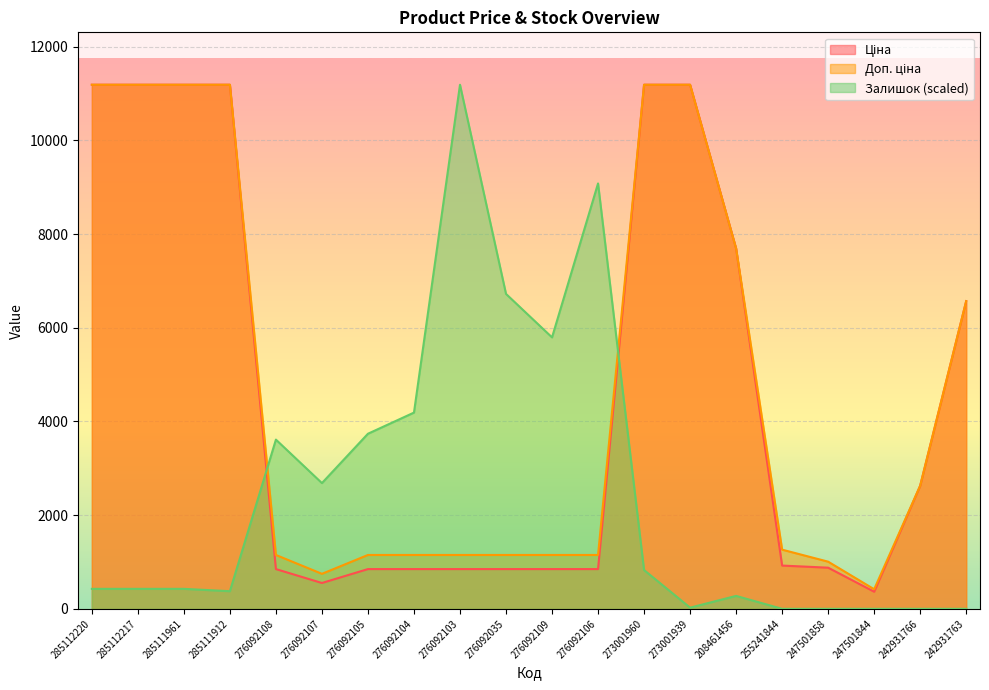

What is the difference between the Доп. ціна values at 208461456 and 255241844?

6429.9